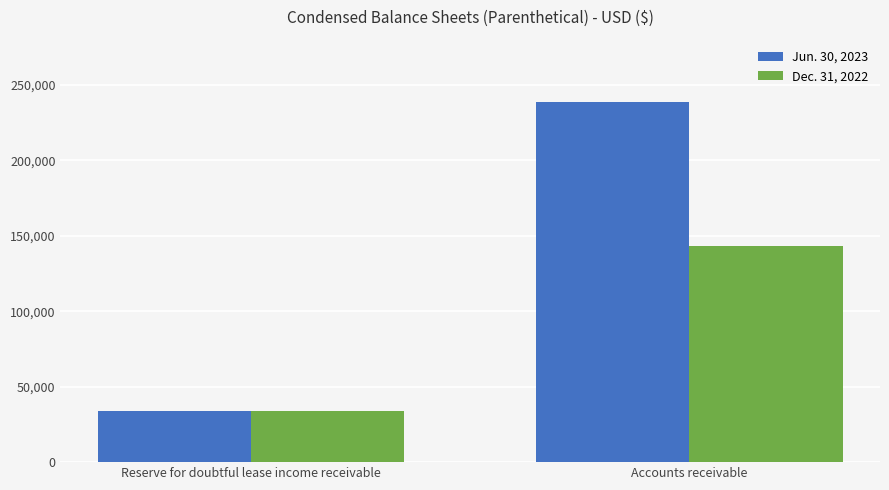

What are all the series names shown in the legend?

Jun. 30, 2023, Dec. 31, 2022